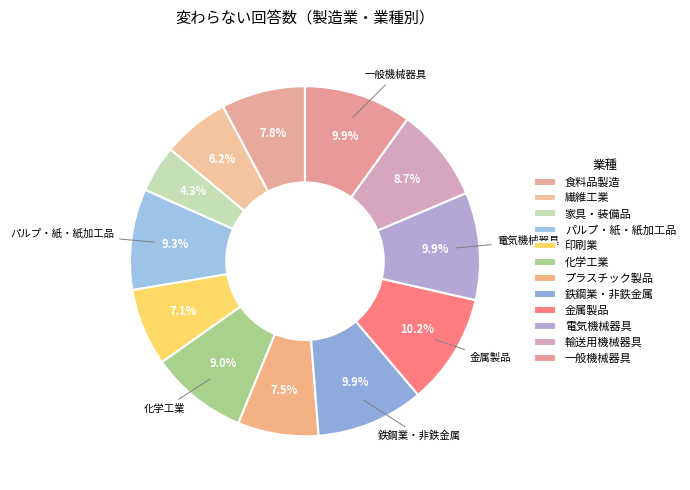

To the nearest percent, what is the difference between the largest and smallest slice percentages?

6%